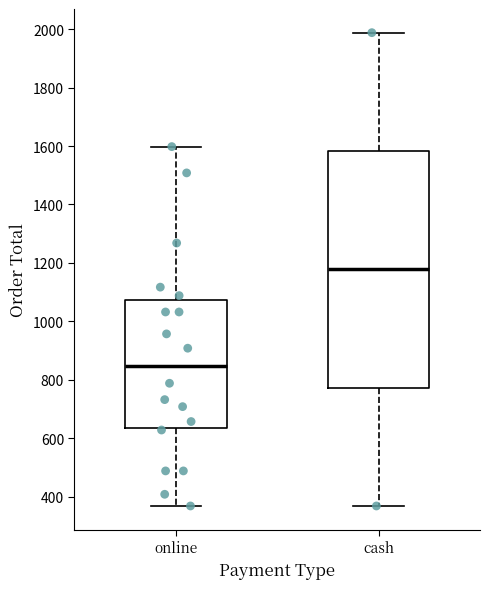

Where does the upper whisker of the box for cash end on the y-axis? The values are not printed on the chart, so give them approximately, as read against the axis.

1980